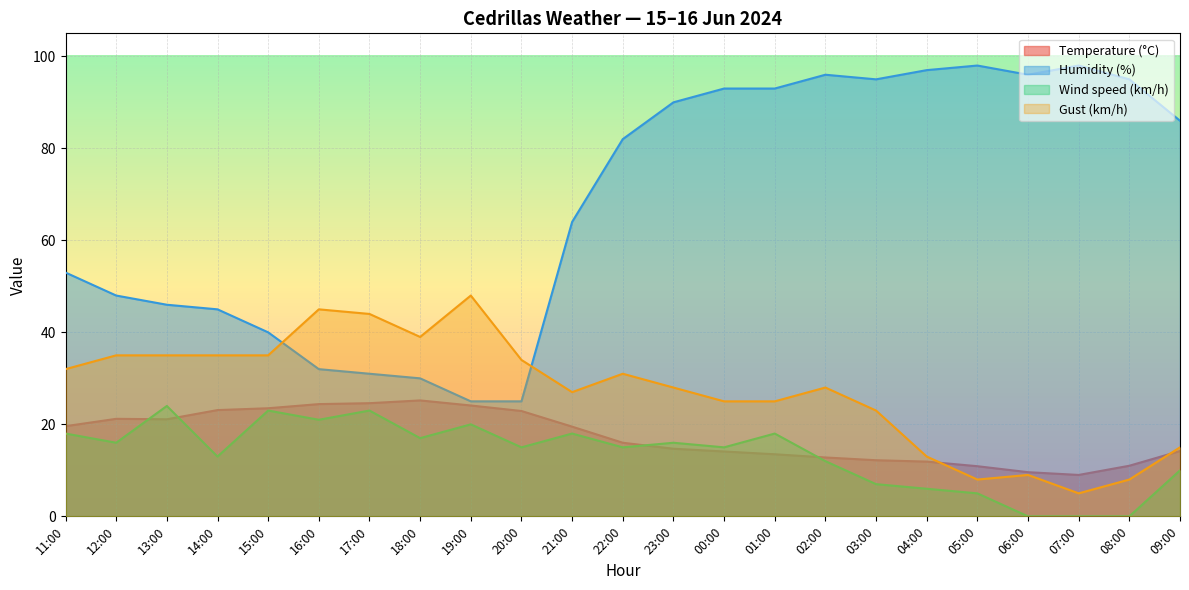

How many interior local peaks does the Gust (km/h) series have?

5